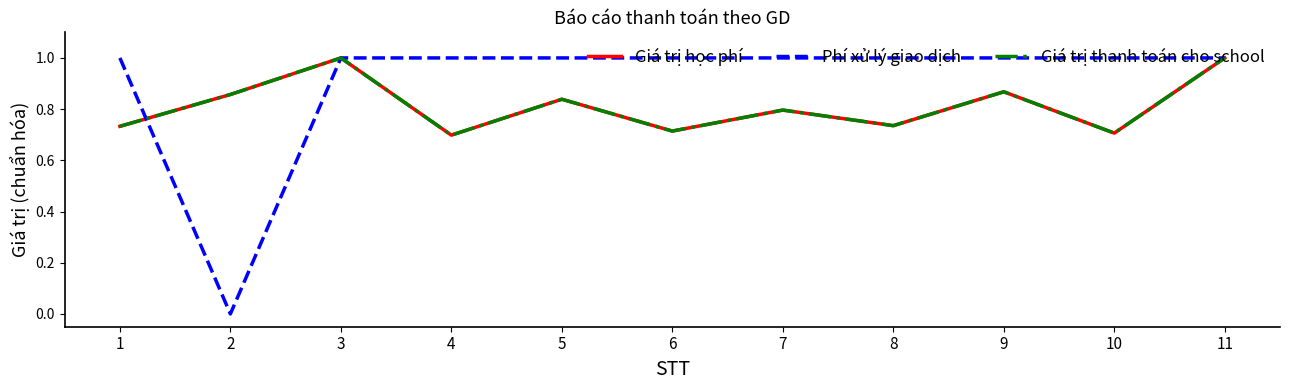

Read the Giá trị thanh toán cho school value at 10.

0.7